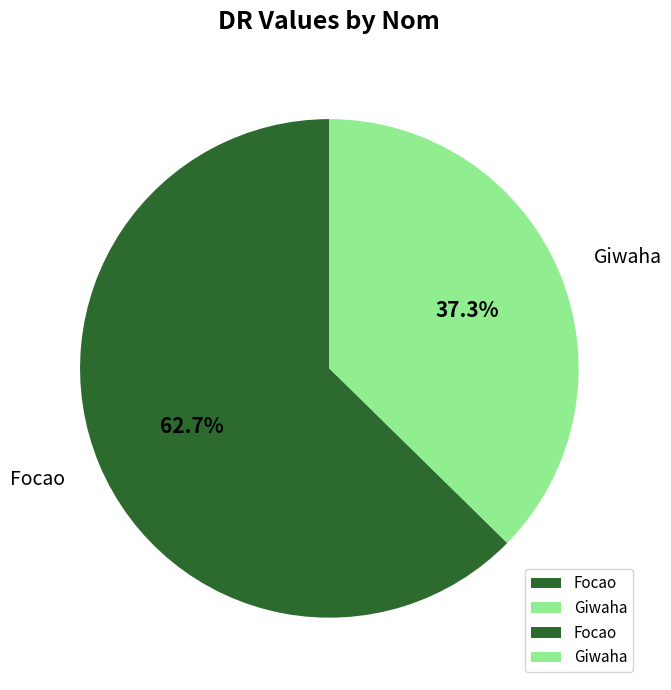

How many segments does this pie chart have?

2